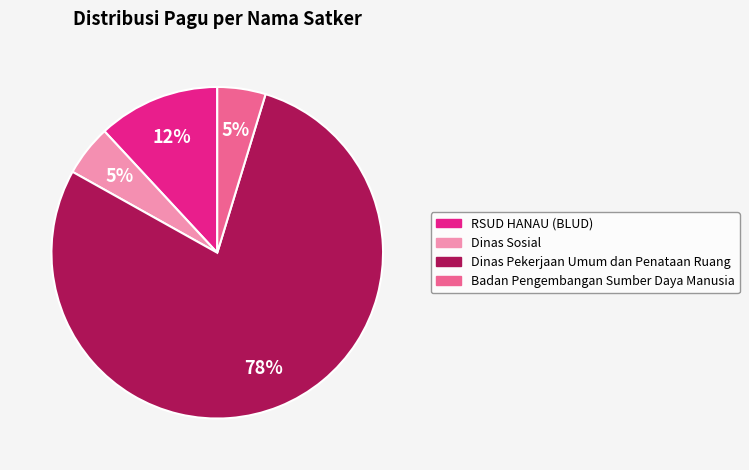

Which category has the biggest portion of the pie?

Dinas Pekerjaan Umum dan Penataan Ruang